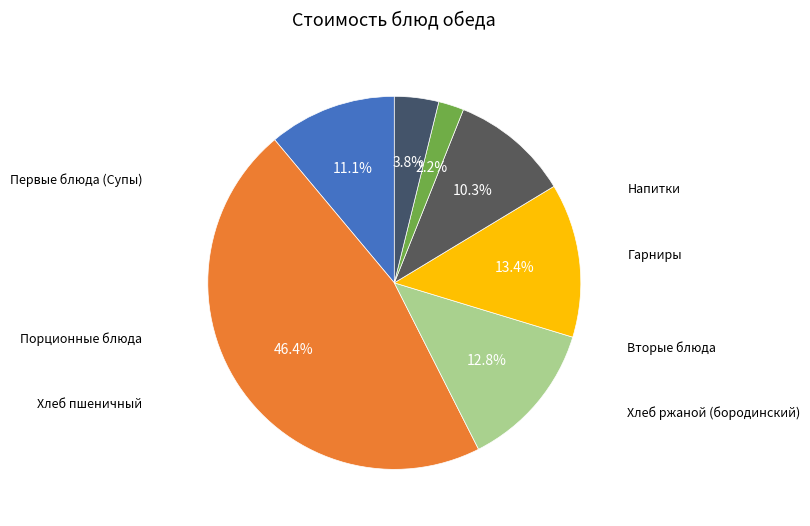

To the nearest percent, what percentage of the pie is Хлеб пшеничный?

2%